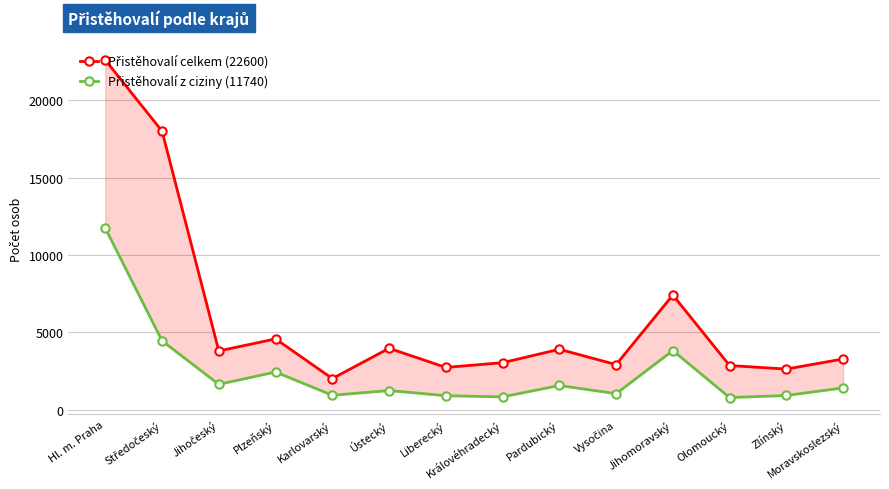

At how many categories does at least one series exceed 9845?

2